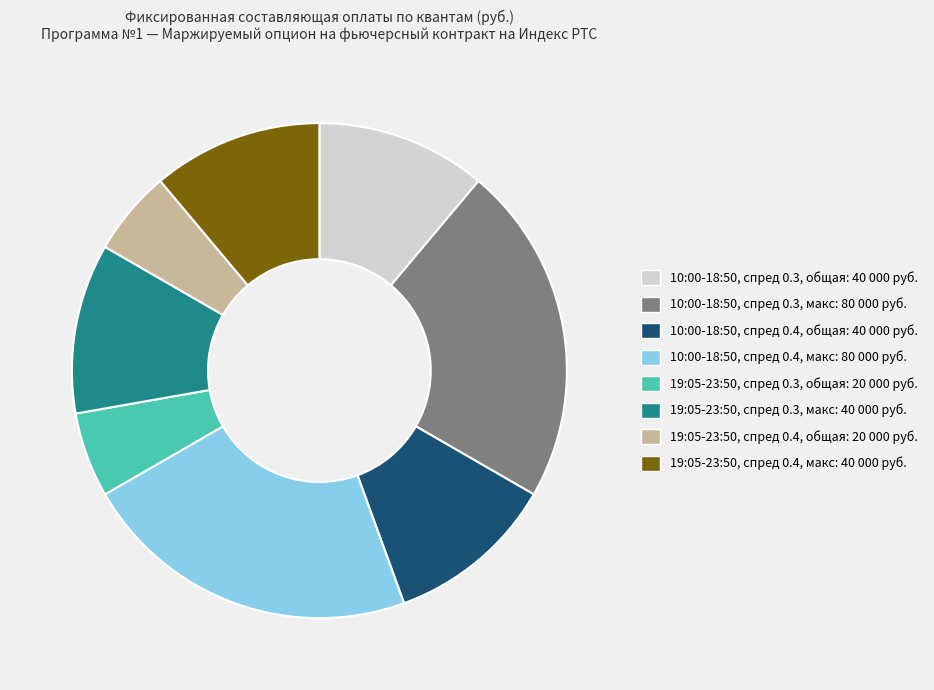

Is there a majority slice in this chart?

No